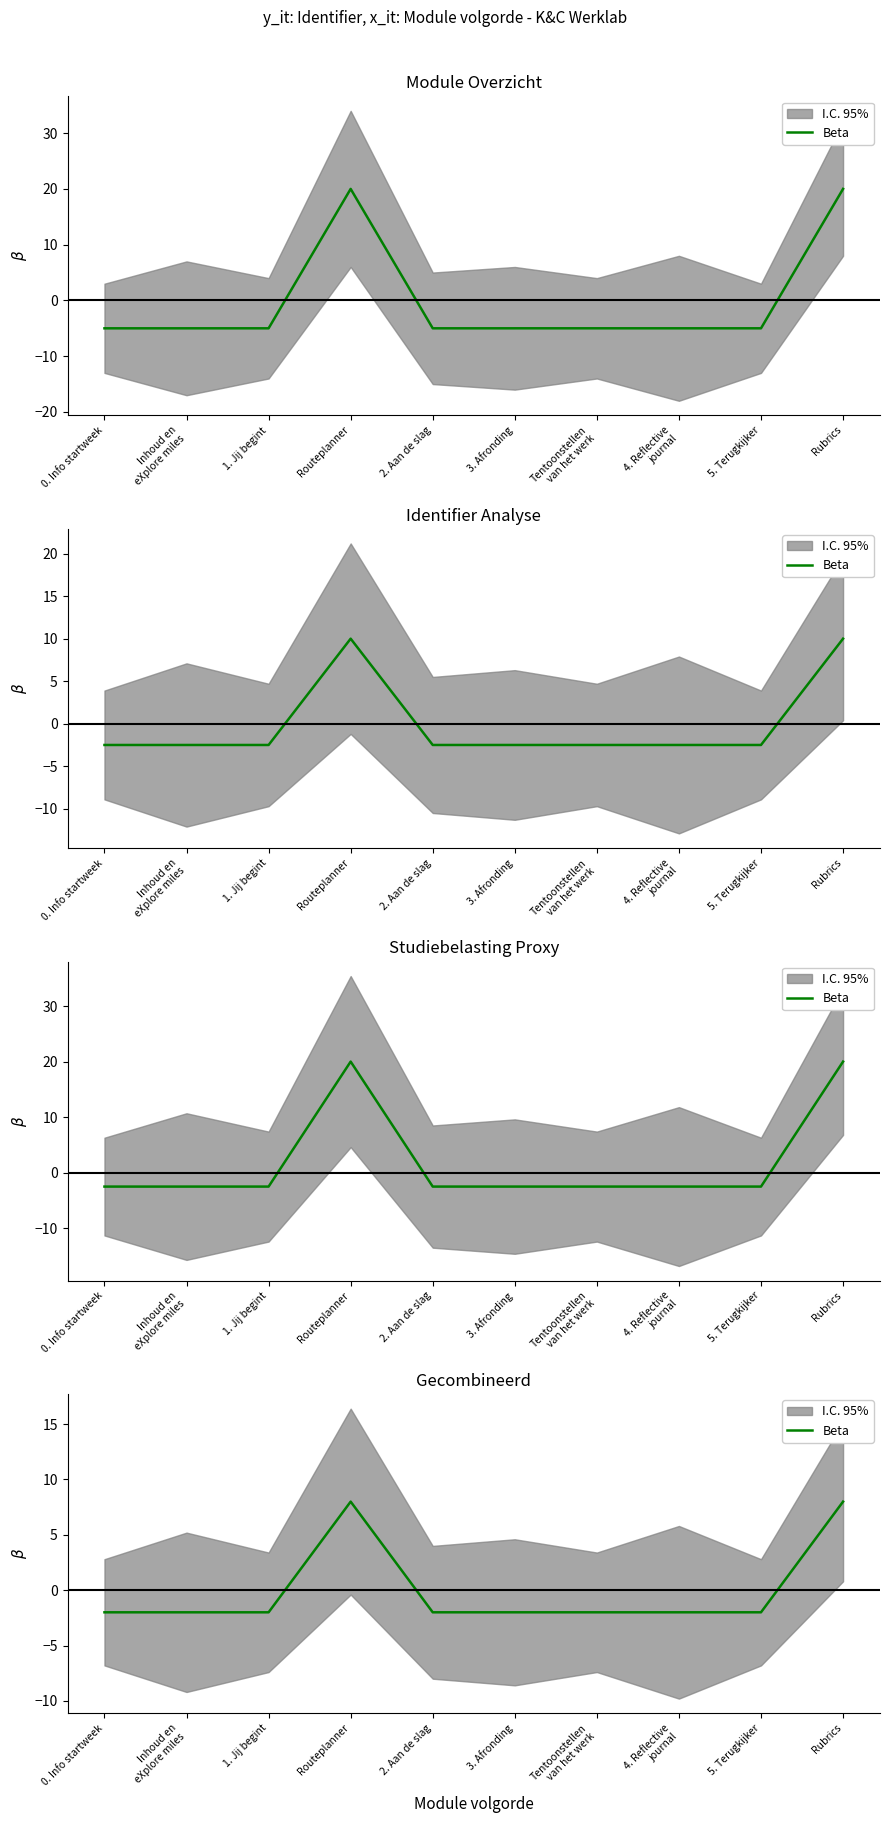

The value at 5. Terugkijker is -1.4. True or false?

False